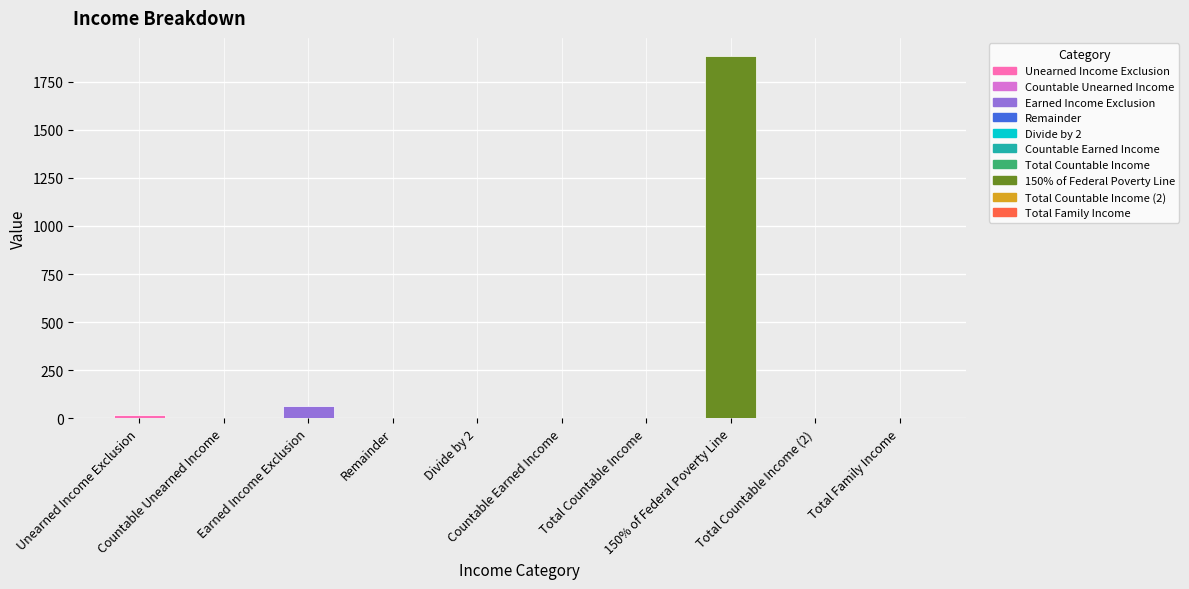

List the labels in order of value, largest first.

150% of Federal Poverty Line, Earned Income Exclusion, Unearned Income Exclusion, Countable Unearned Income, Remainder, Divide by 2, Countable Earned Income, Total Countable Income, Total Countable Income (2), Total Family Income